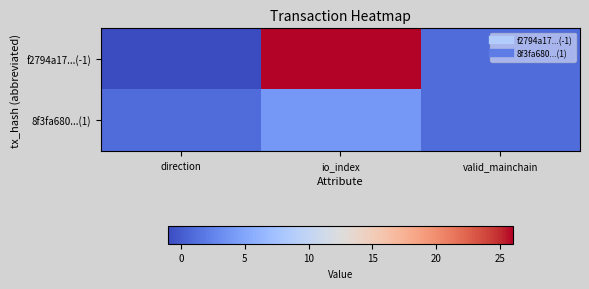

List the series in order of their peak value, lowest first.

8f3fa680...(1), f2794a17...(-1)